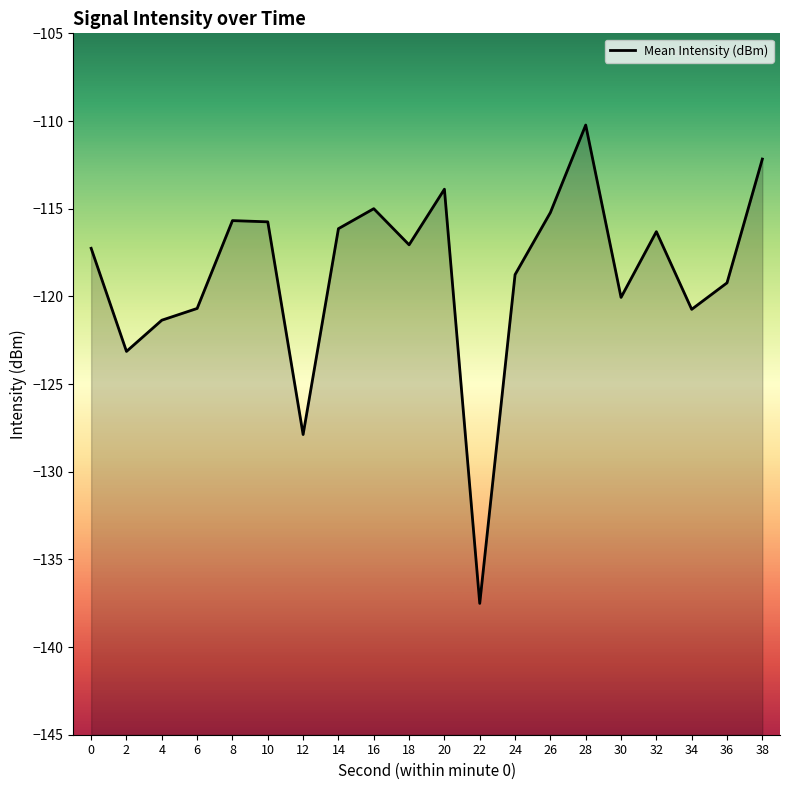

List the labels in order of value, smallest first.

22, 12, 2, 4, 34, 6, 30, 36, 24, 0, 18, 32, 14, 10, 8, 26, 16, 20, 38, 28